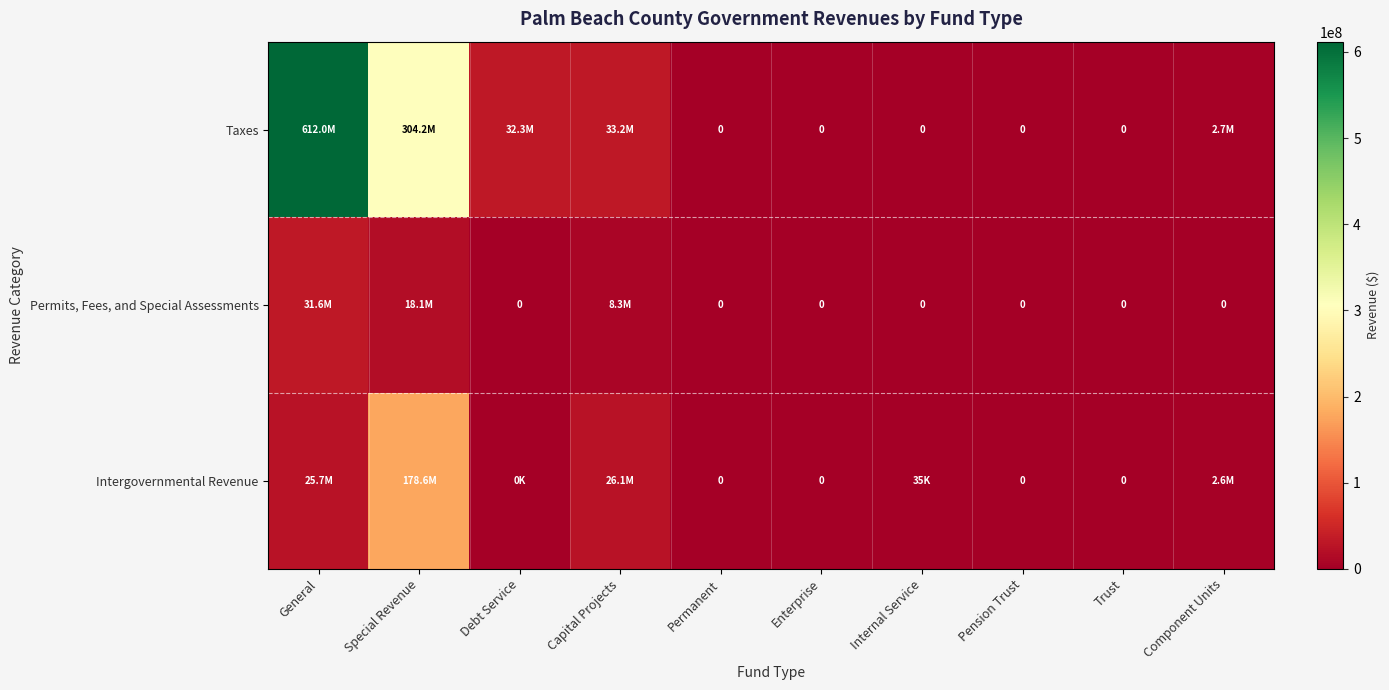

Is it true that Permits, Fees, and Special Assessments equals 8316159 at Capital Projects?

True